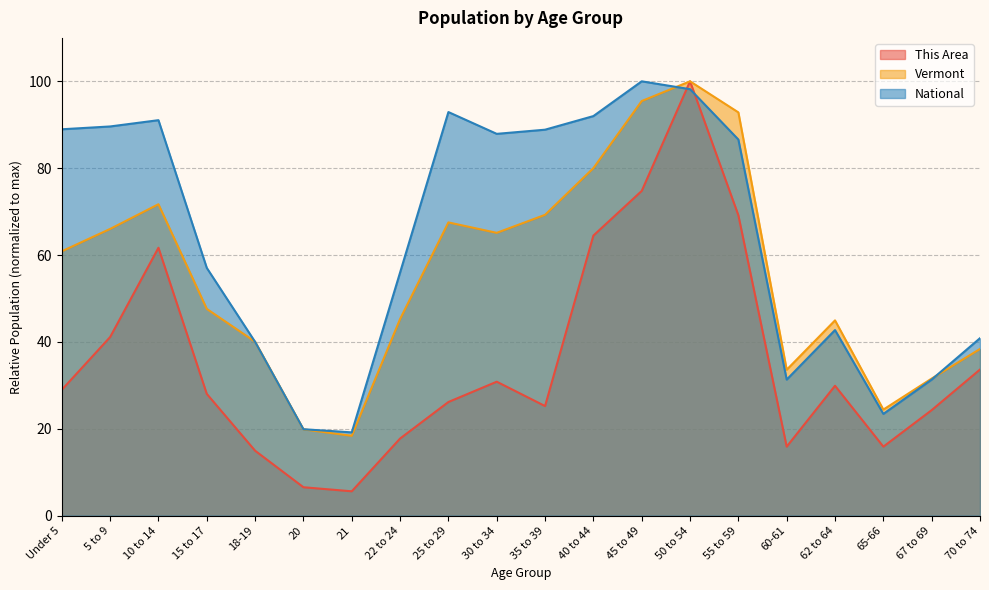

Reading right to left, extract all data points from this chart.

This Area: 33.6	24.3	15.9	29.9	15.9	69.2	100.0	74.8	64.5	25.2	30.8	26.2	17.8	5.6	6.5	15.0	28.0	61.7	41.1	29.0
Vermont: 38.4	31.6	24.4	45.0	33.6	92.8	100.0	95.5	80.0	69.3	65.1	67.5	45.3	18.4	19.9	40.0	47.6	71.7	66.0	60.9
National: 40.9	31.3	23.4	42.7	31.3	86.6	98.2	100.0	92.0	88.9	87.9	92.9	56.0	19.2	19.9	40.0	57.0	91.1	89.6	89.0